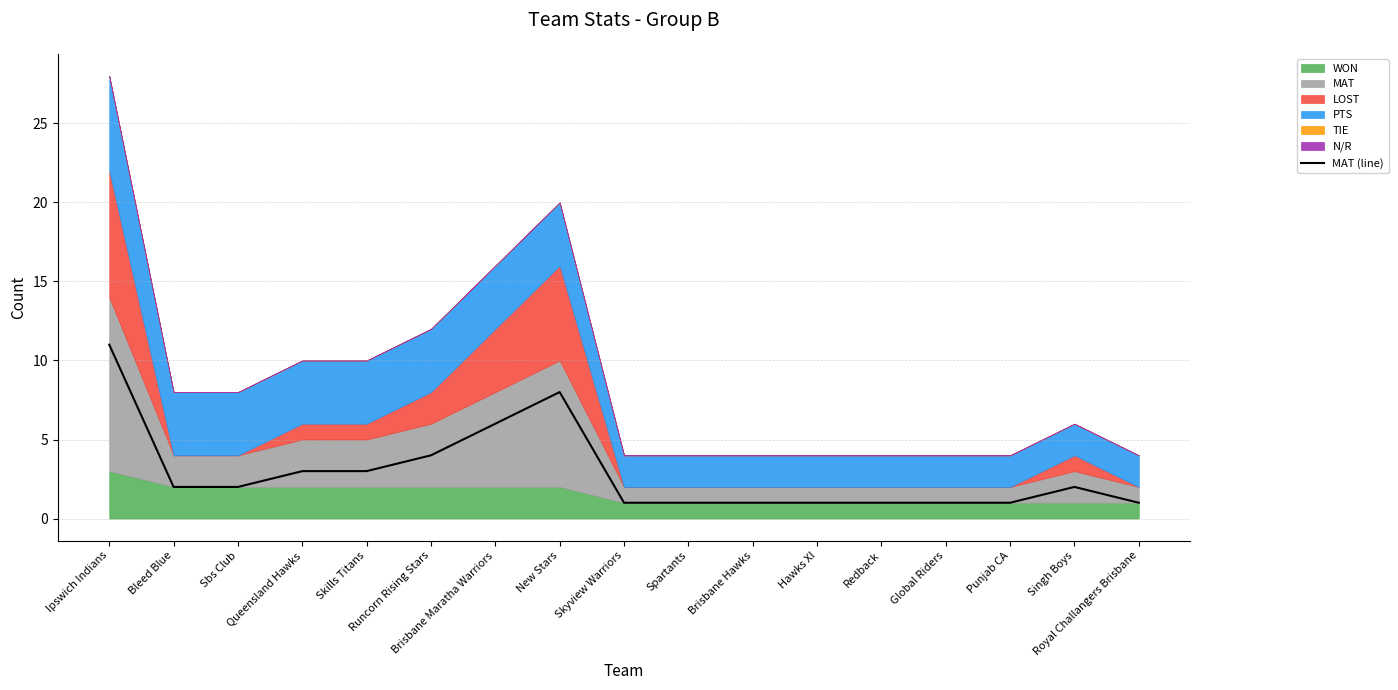

True or false: the data shows 2 at Singh Boys.

True